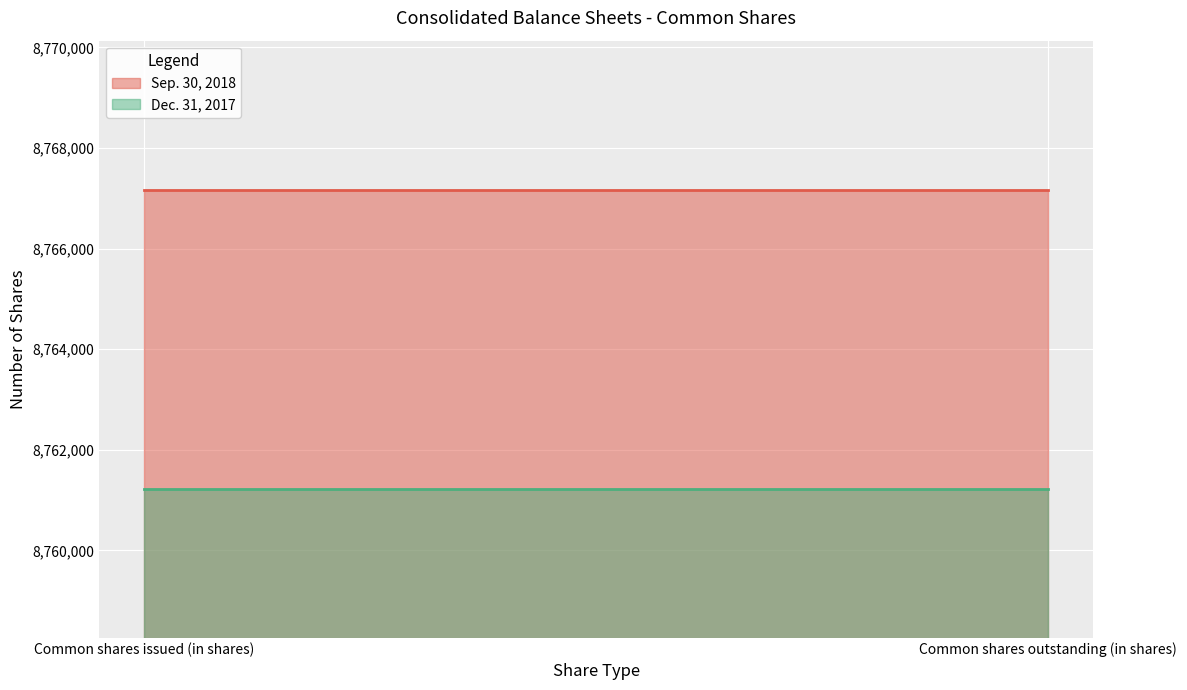

Where is Sep. 30, 2018 nearest to the value 8767165?

Common shares issued (in shares)